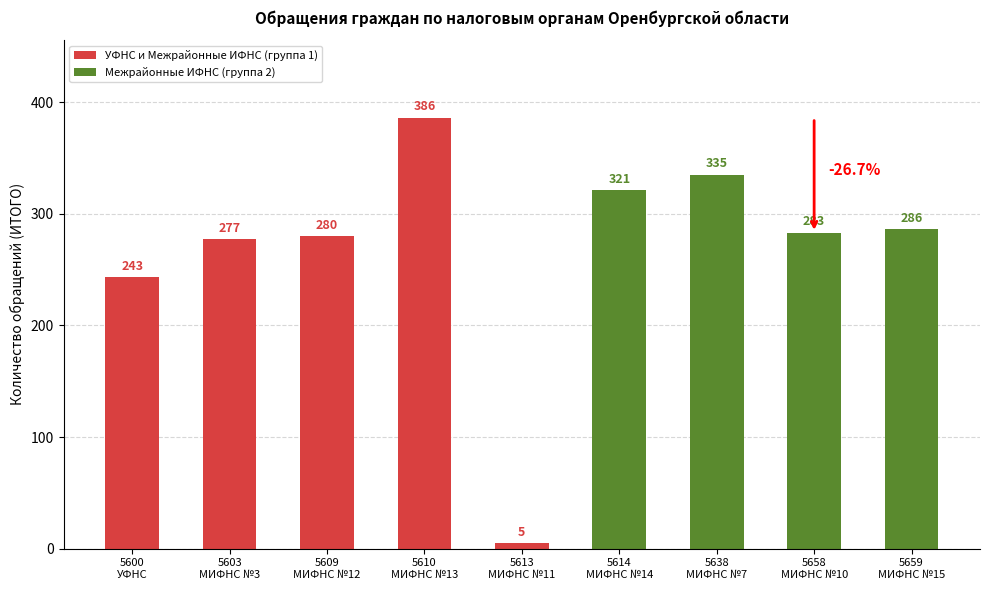

What is the sum of all УФНС и Межрайонные ИФНС (группа 1) values?

1191